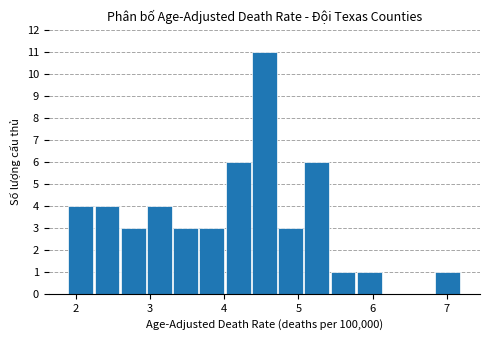

Around what value on the x-axis is the tallest bar? Give the approximate position of its centre, as read against the axis.

4.5